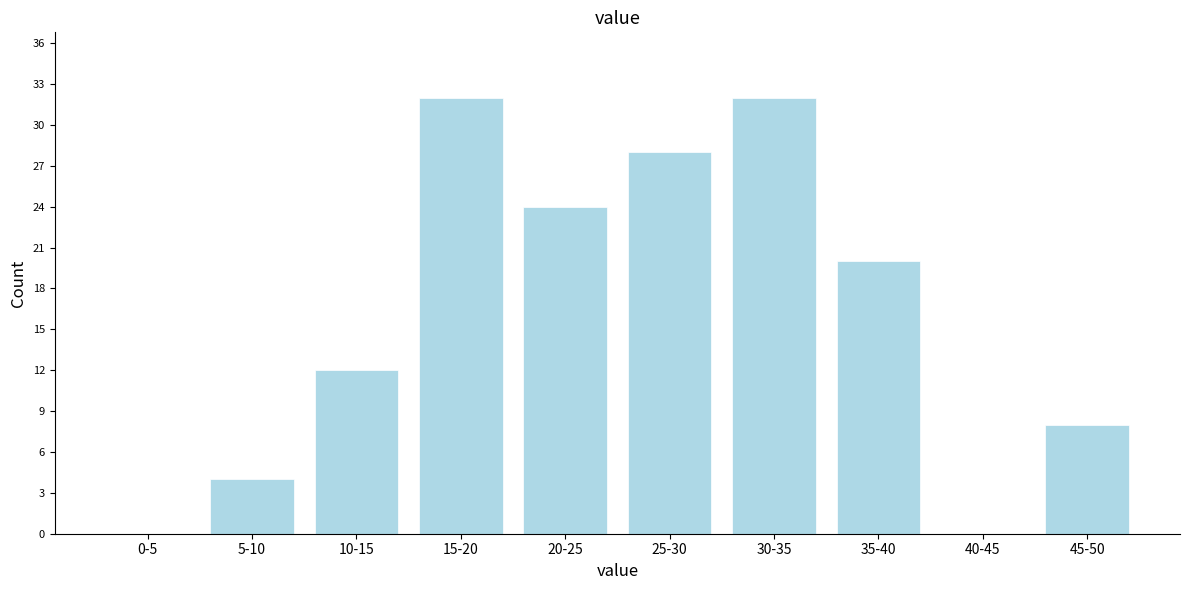

Reading right to left, list all the values displayed in this chart.

45-50=8	40-45=0	35-40=20	30-35=32	25-30=28	20-25=24	15-20=32	10-15=12	5-10=4	0-5=0